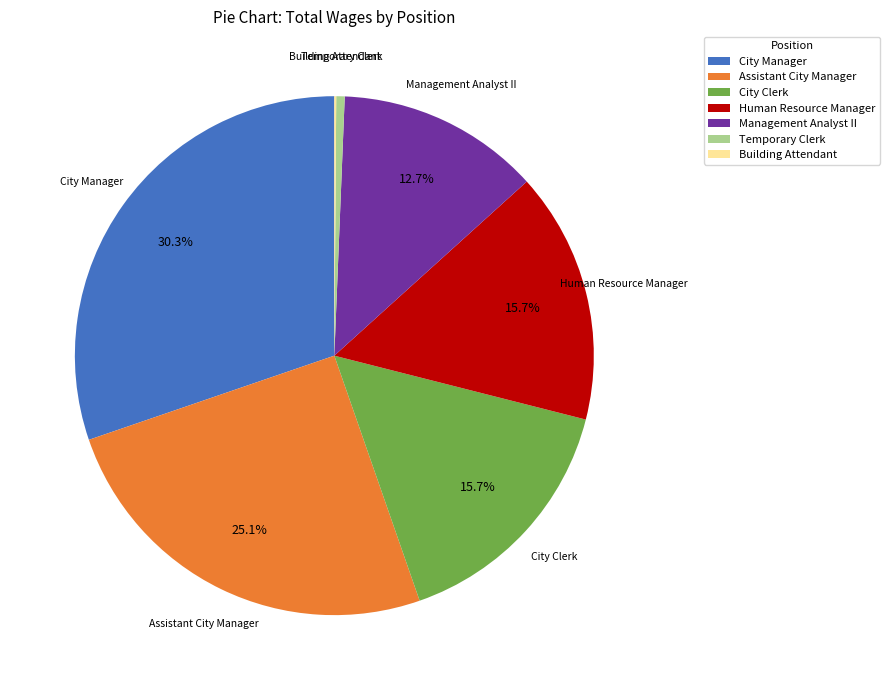

What is the largest slice in the pie chart?

City Manager